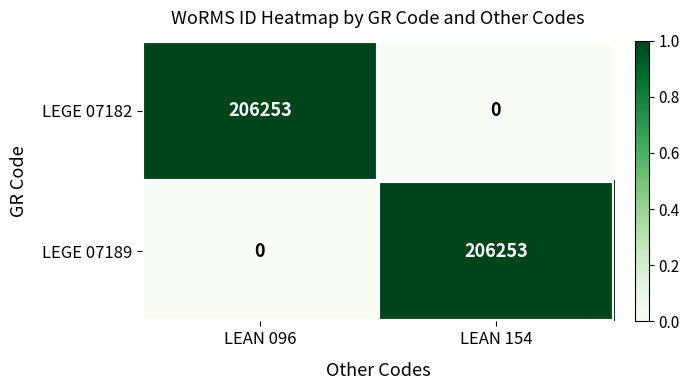

What is the greatest value displayed?

206253